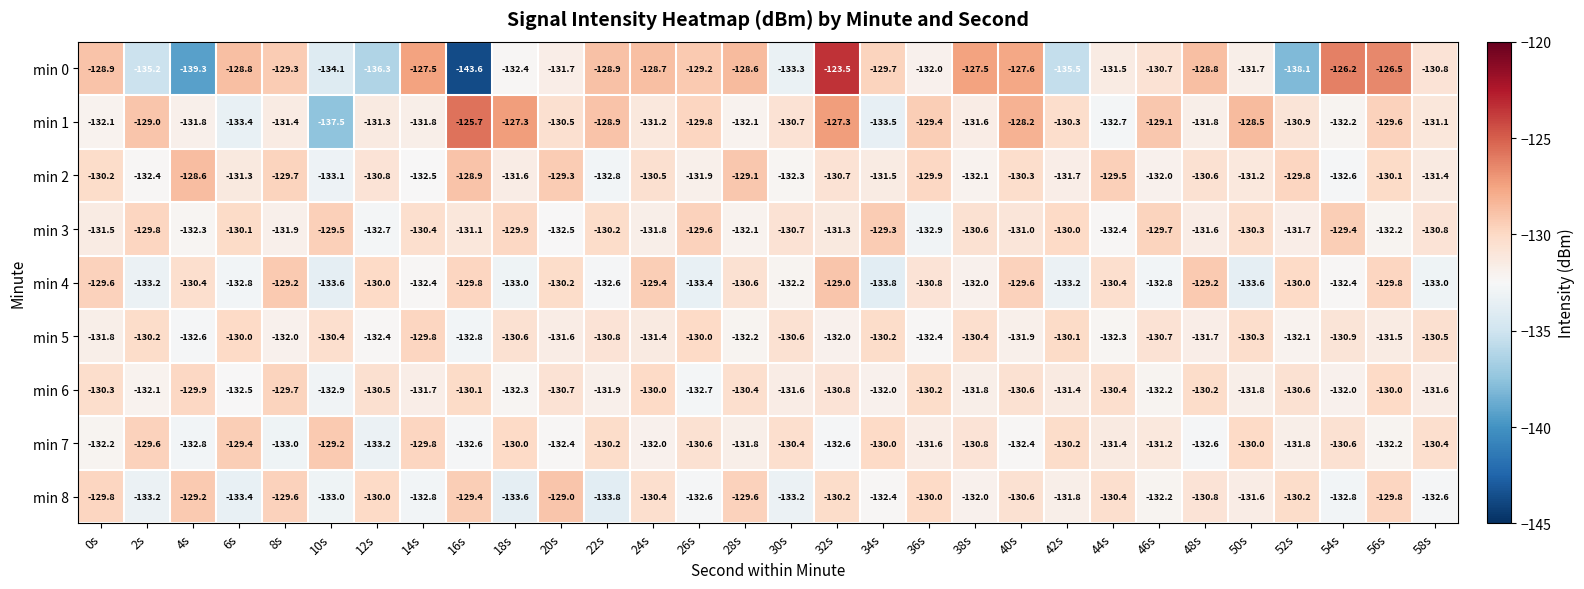

Read the min 1 value at 40s.

-128.2